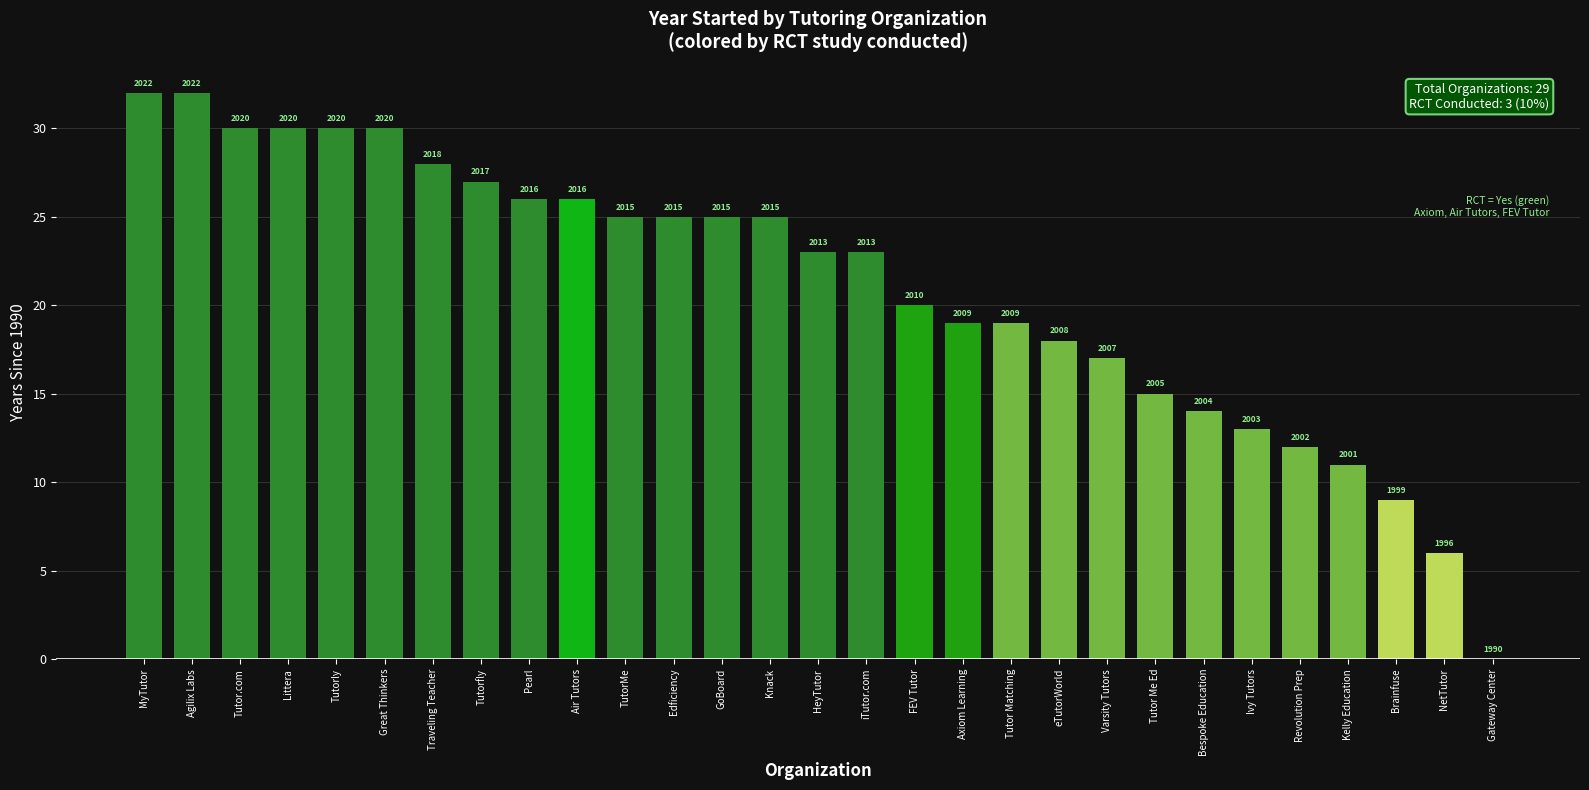

Are the bars horizontal?

No